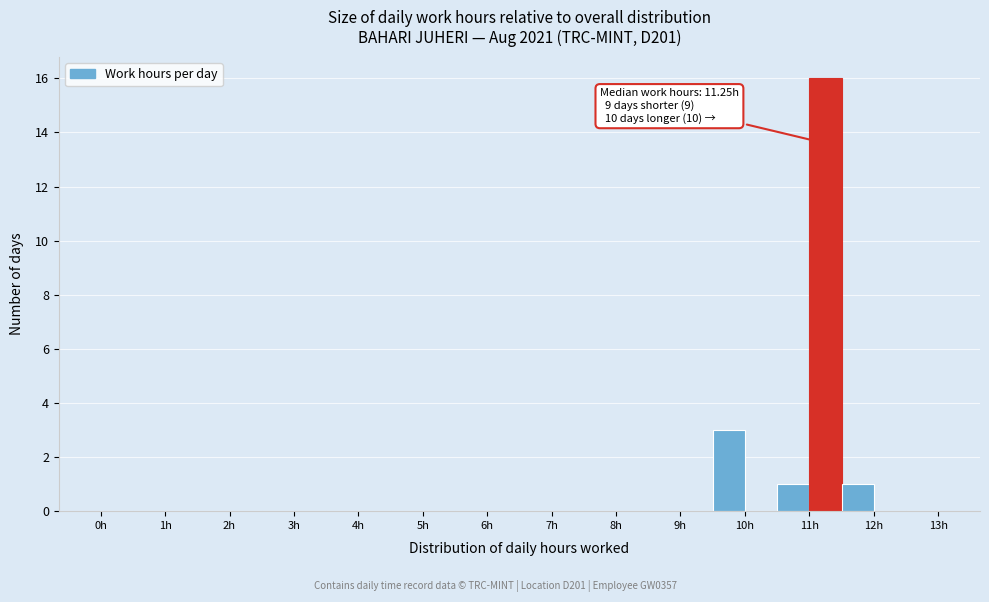

Which range on the x-axis has the tallest bar?

11.0 to 11.5